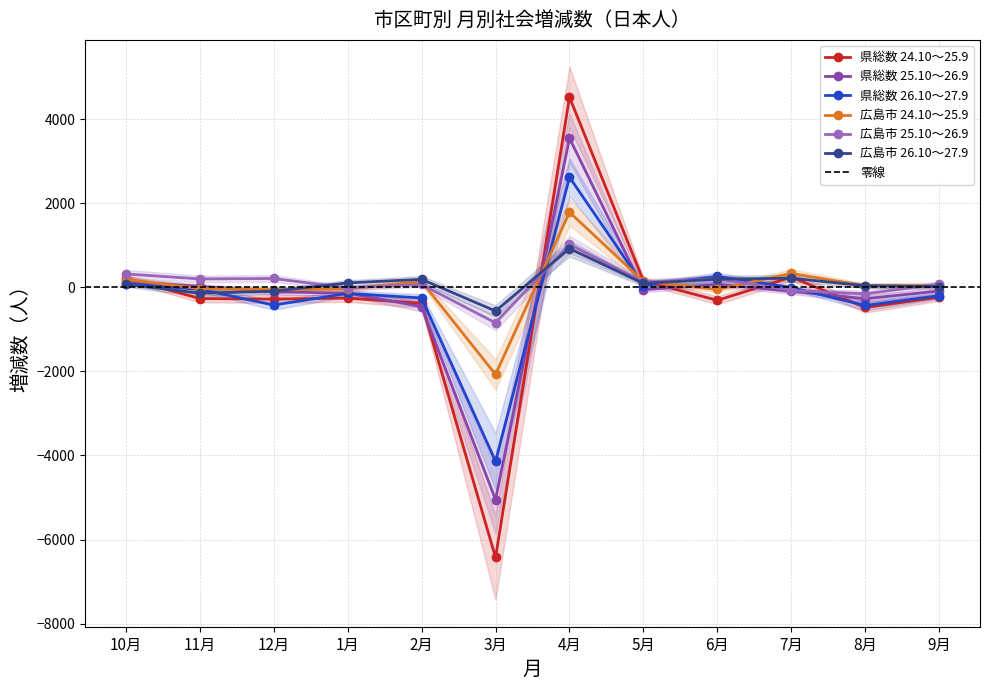

What is the difference between the 県総数 25.10～26.9 values at 1月 and 3月?

4913